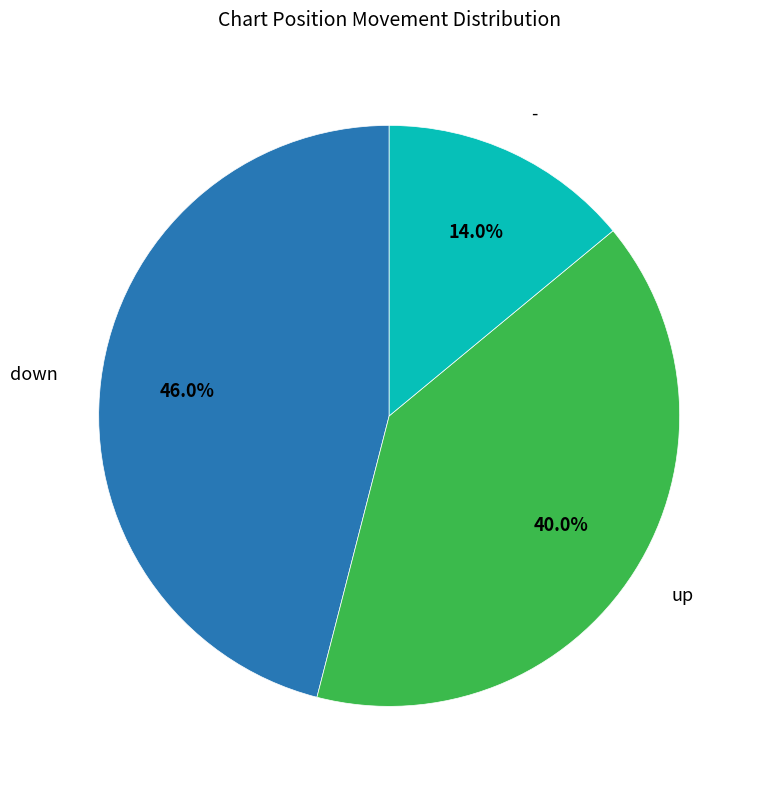

Is there any slice that represents more than half of the pie?

No